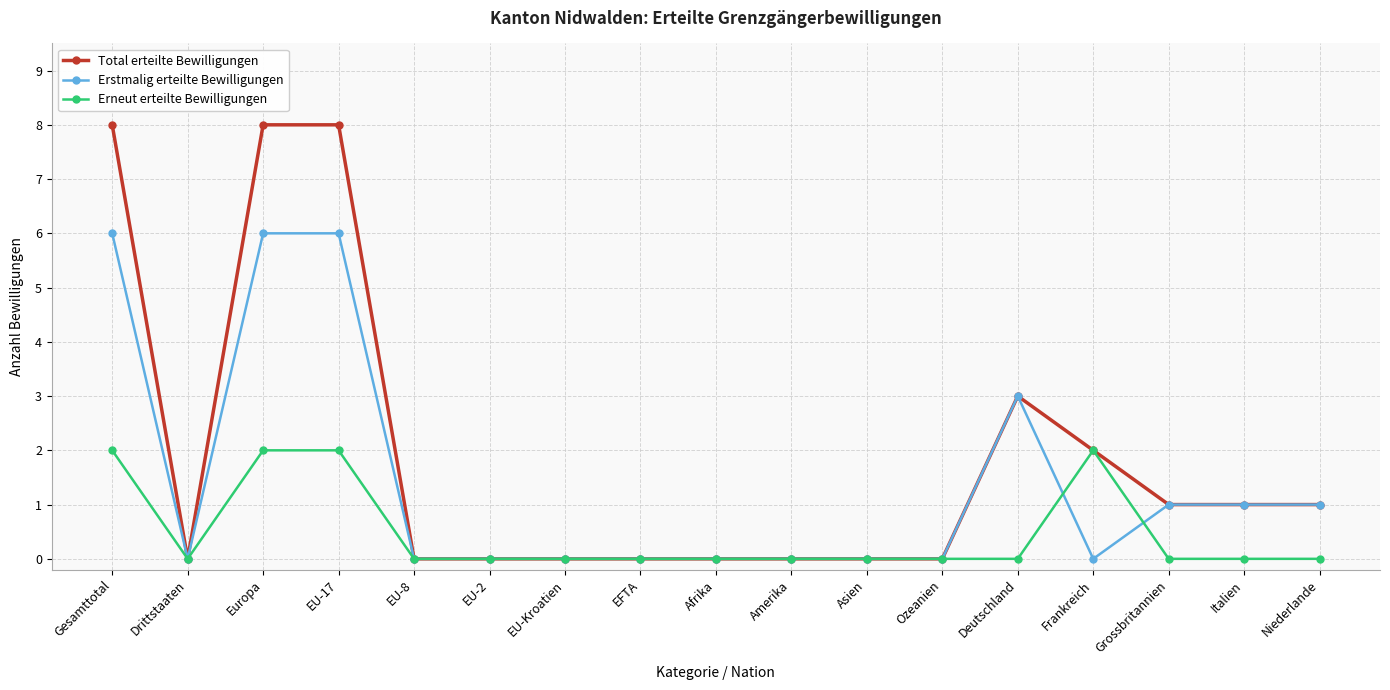

How many lines are shown in the chart?

3